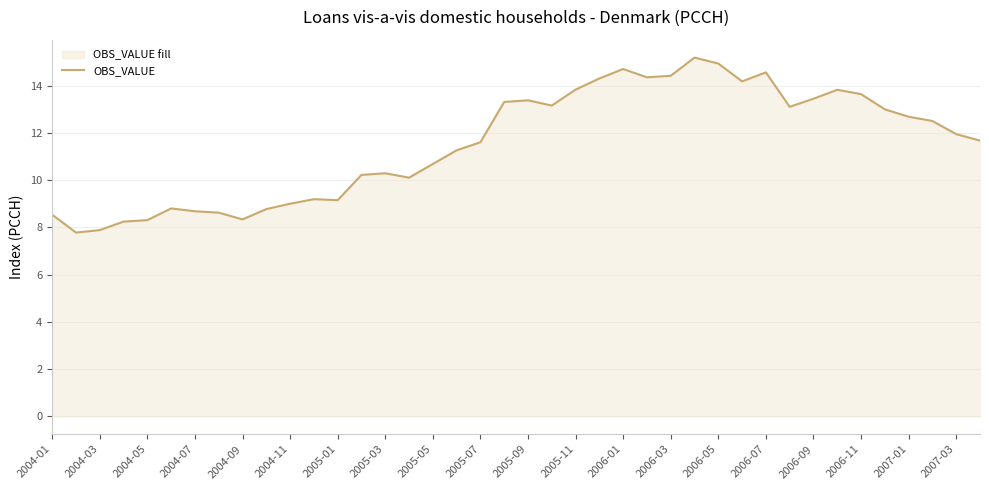

What is the greatest value displayed?

15.2